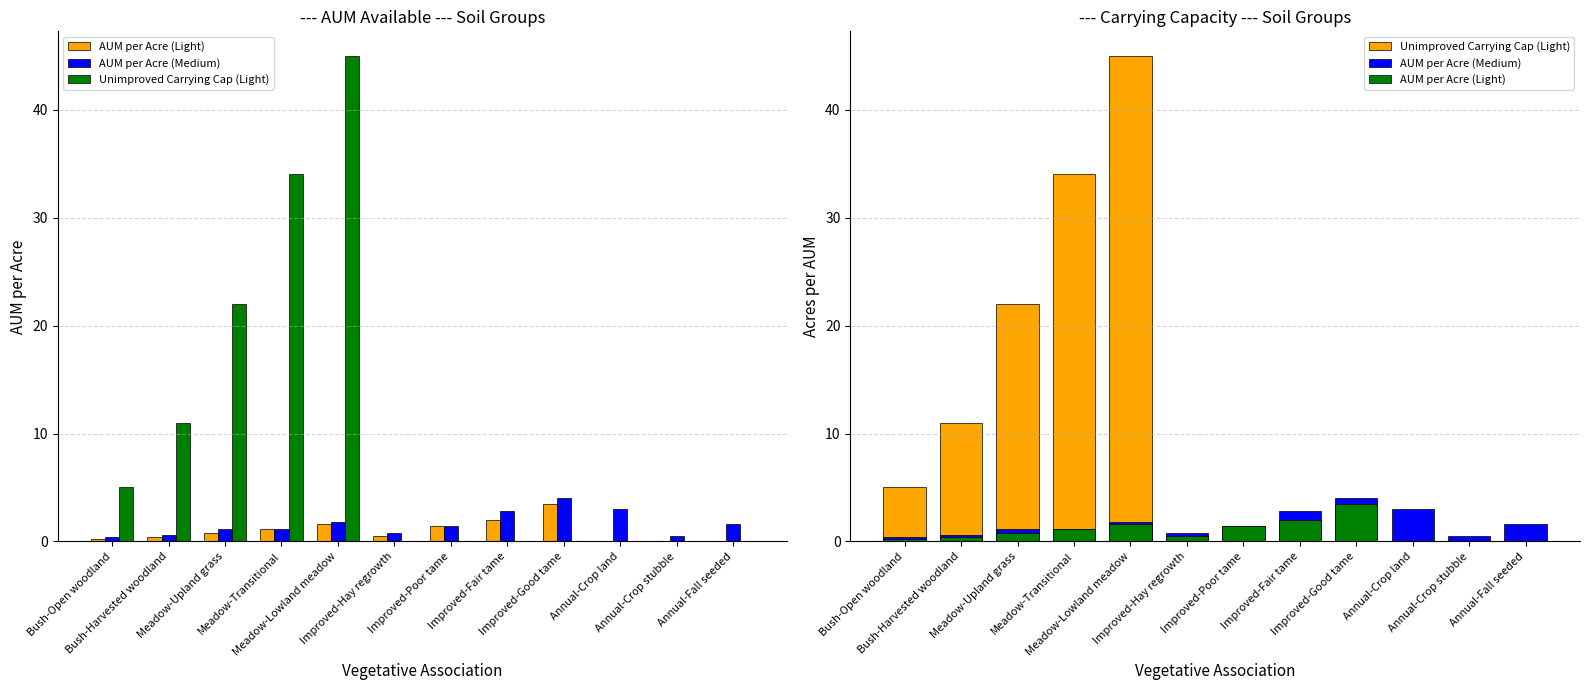

Which series has the widest spread of values?

Unimproved Carrying Cap (Light)